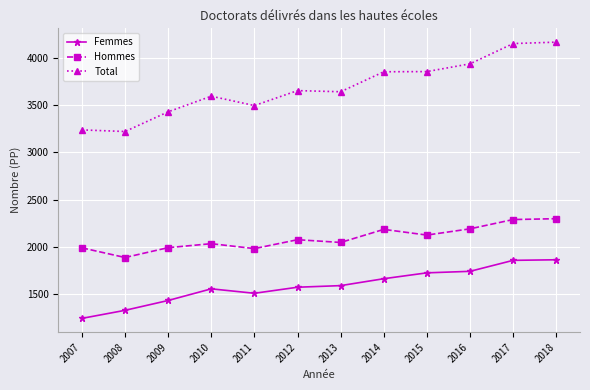

What is the sum of all Hommes values?

25109